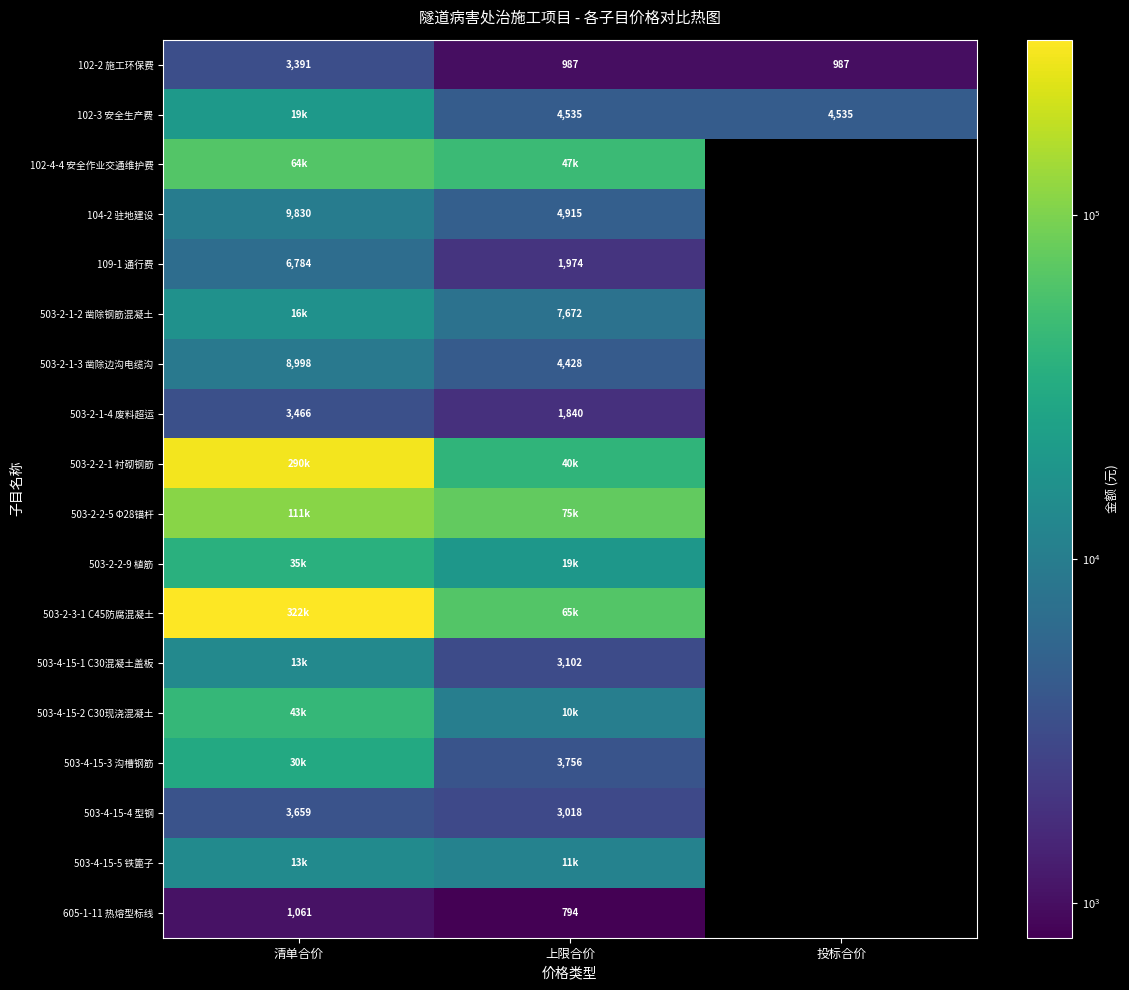

Is the value of 503-4-15-3 沟槽钢筋 at 上限合价 greater than the value of 109-1 通行费 at 清单合价?

No